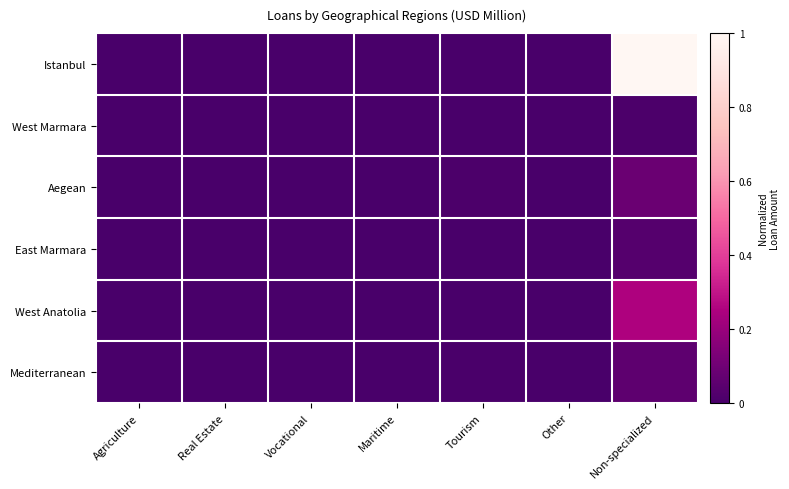

Between Maritime and Agriculture, which is larger?

Maritime